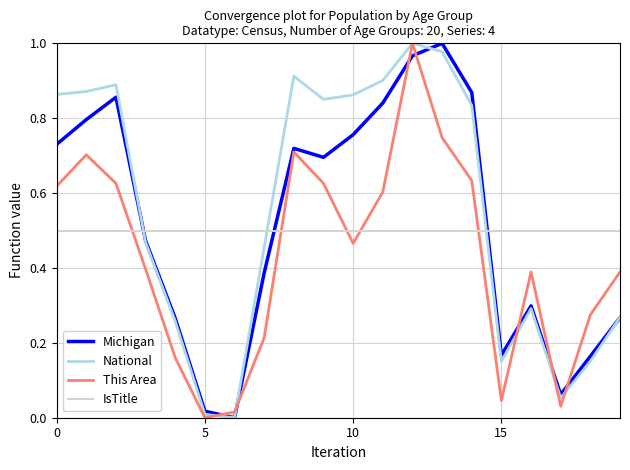

How many times do Michigan and This Area cross each other?

7